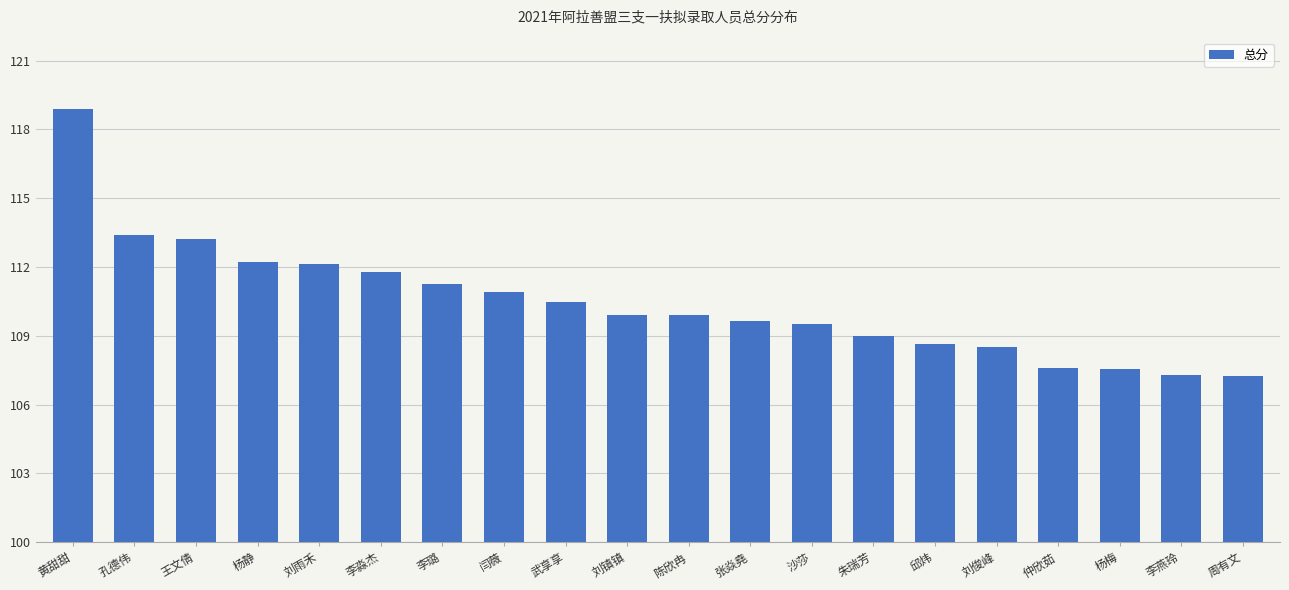

Read the value at 李璐.

111.3